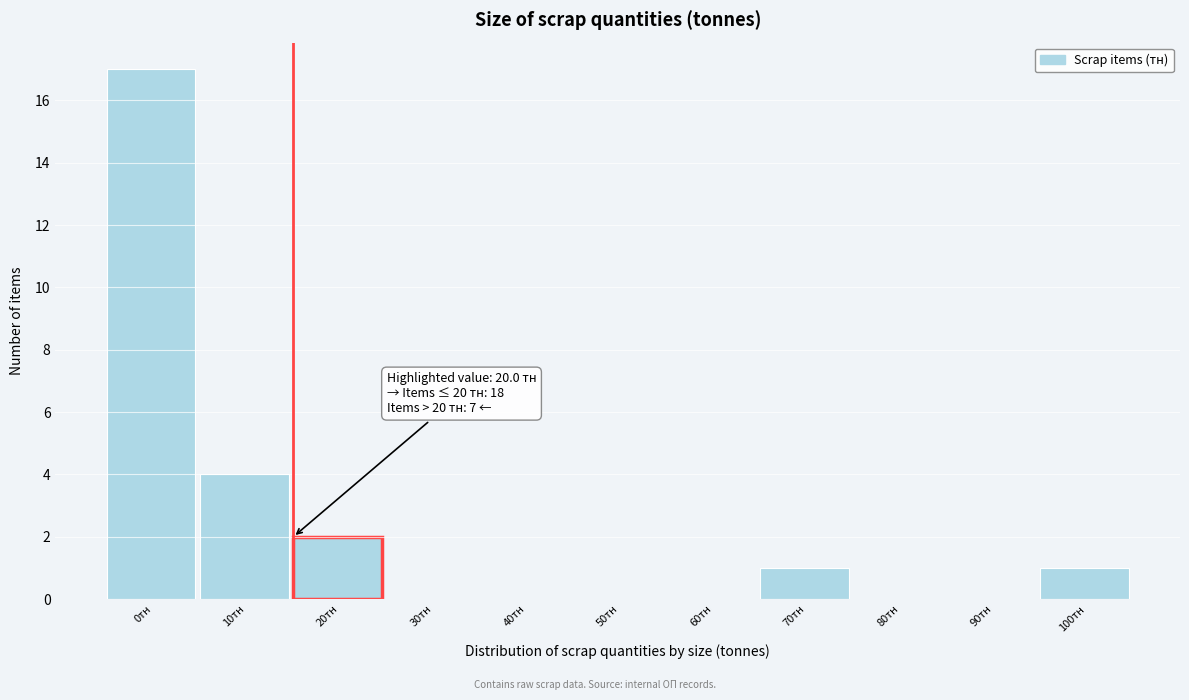

Reading left to right, list all the values displayed in this chart.

0тн=17	10тн=4	20тн=2	30тн=0	40тн=0	50тн=0	60тн=0	70тн=1	80тн=0	90тн=0	100тн=1